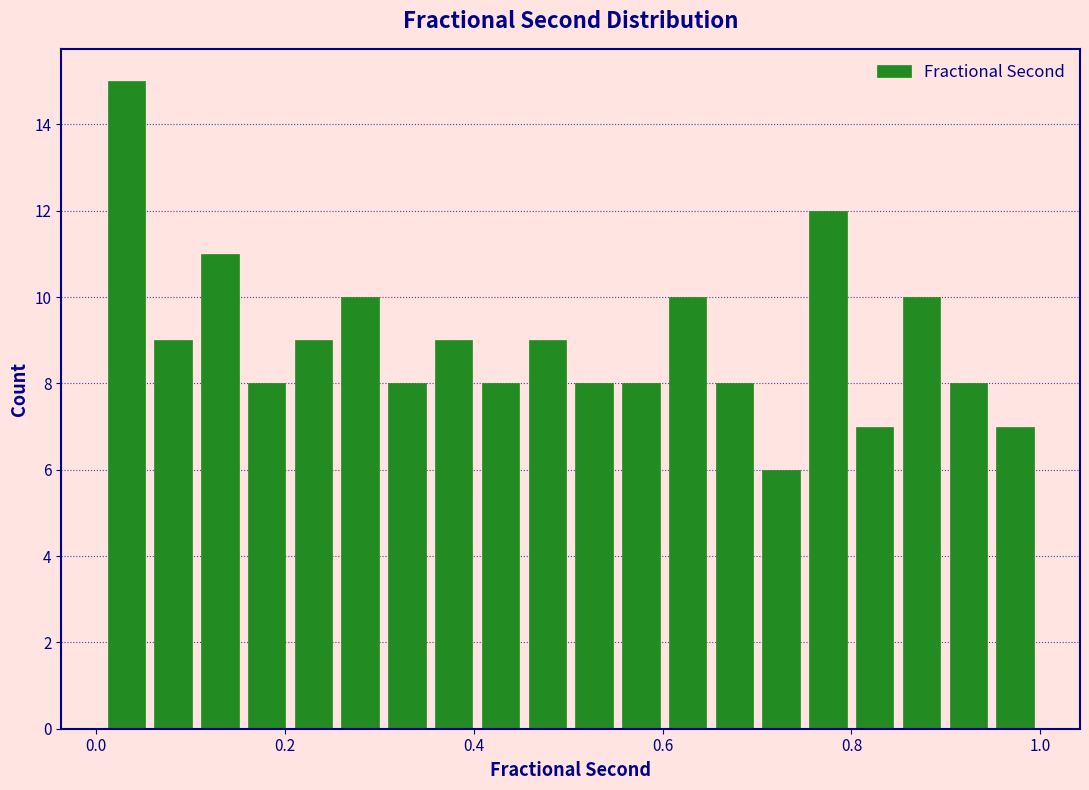

Read against the x-axis, roughly where is the centre of the tallest bar?

0.04